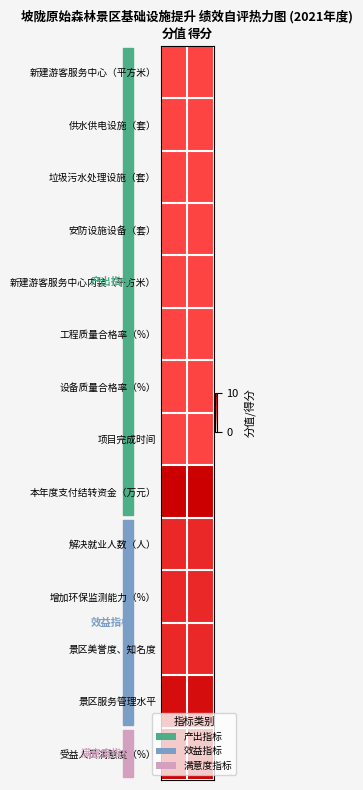

Which series has the largest range (max minus min)?

新建游客服务中心（平方米）